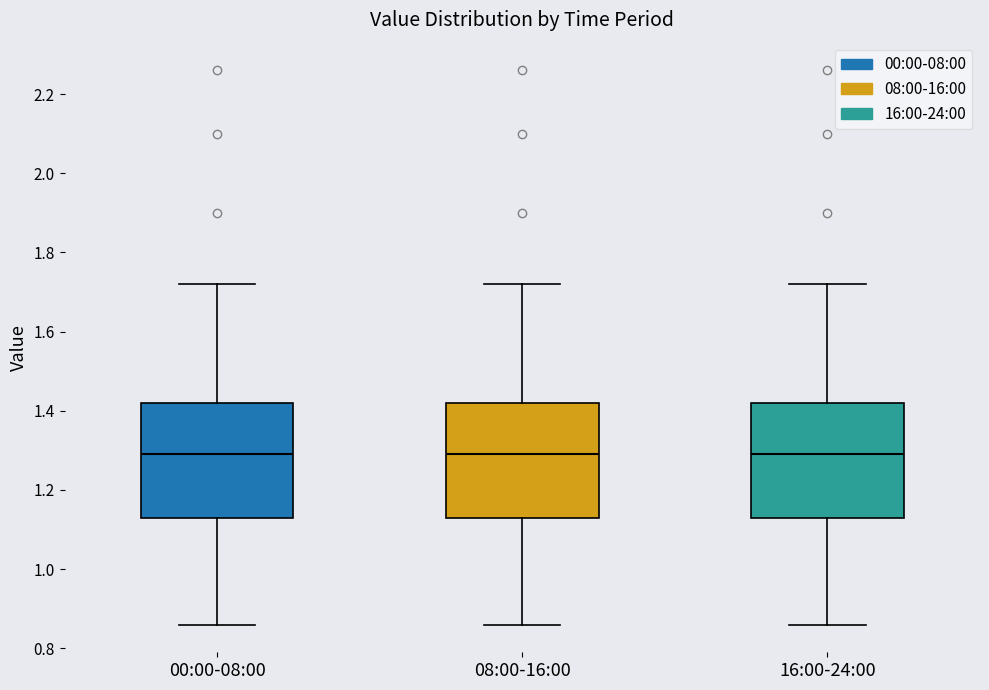

Reading left to right, transcribe this box plot: for each box, give where its median line is, the range the box spans, and where its two whiskers end, as read against the y-axis. The values are not printed on the chart, so give them approximately, as read against the axis.

00:00-08:00: median 1.30, box 1.14 to 1.42, whiskers 0.86 to 1.72
08:00-16:00: median 1.30, box 1.14 to 1.42, whiskers 0.86 to 1.72
16:00-24:00: median 1.30, box 1.14 to 1.42, whiskers 0.86 to 1.72